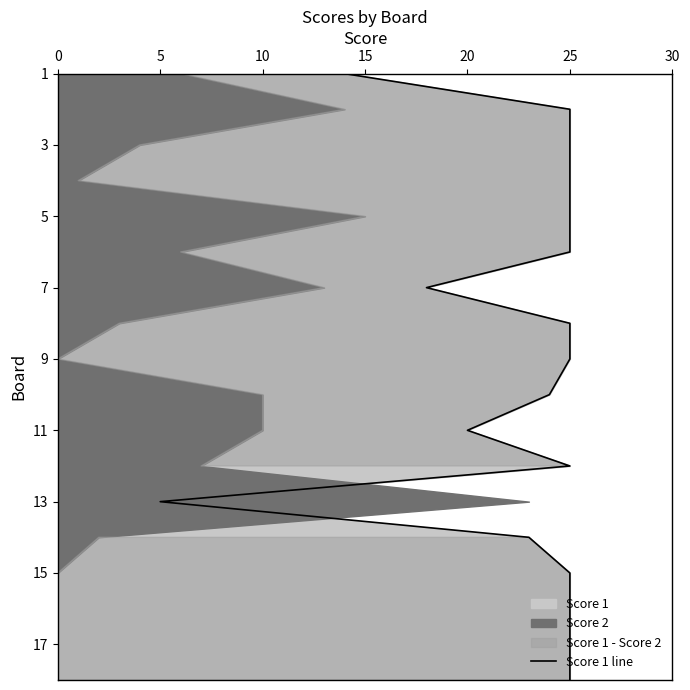

How many lines are shown in the chart?

1